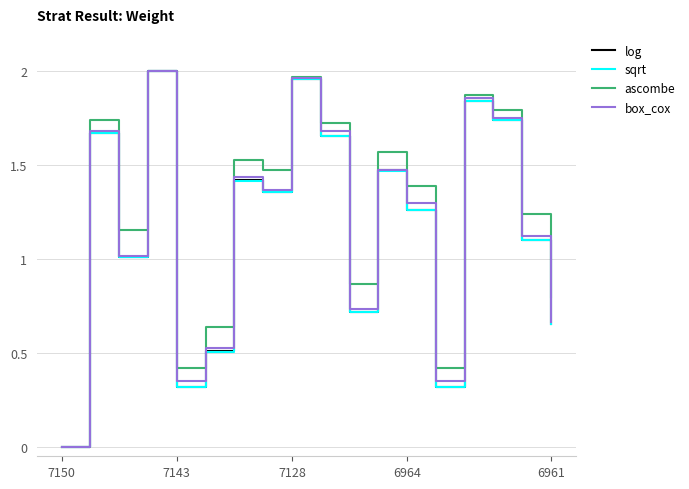

Is it true that ascombe equals 1.4 at 6964?

True